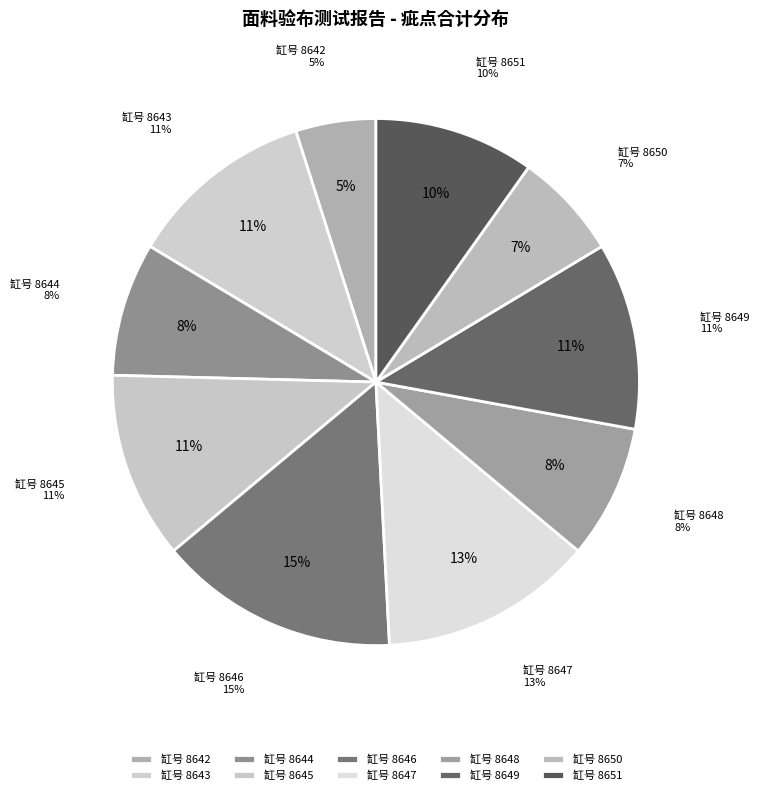

What percentage is the 8642 slice, to the nearest percent?

5%